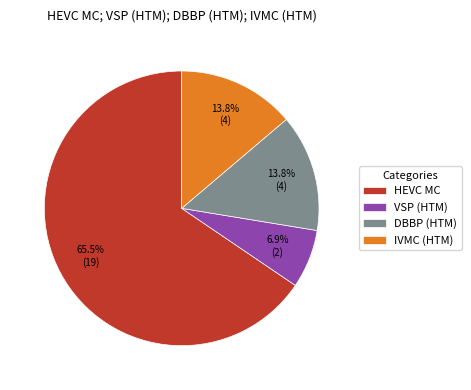

To the nearest percent, what percentage of the pie is DBBP (HTM)?

14%